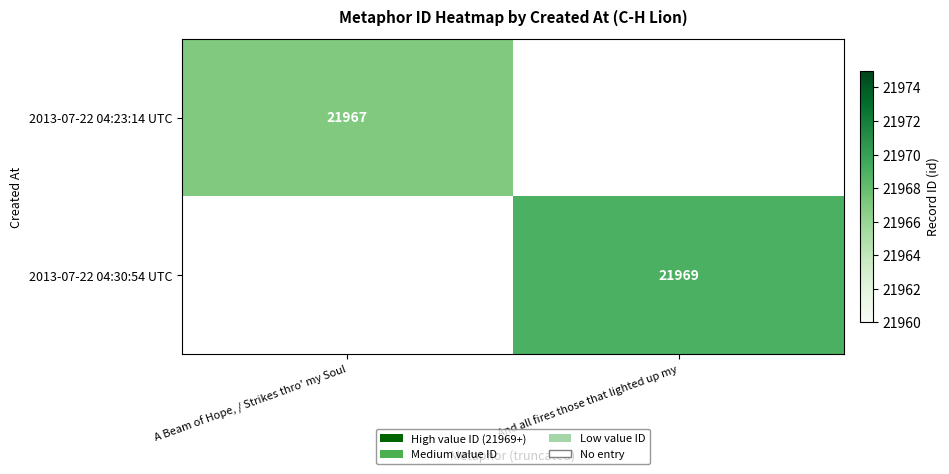

The value of 2013-07-22 04:23:14 UTC at A Beam of Hope, / Strikes thro' my Soul is 35821. True or false?

False